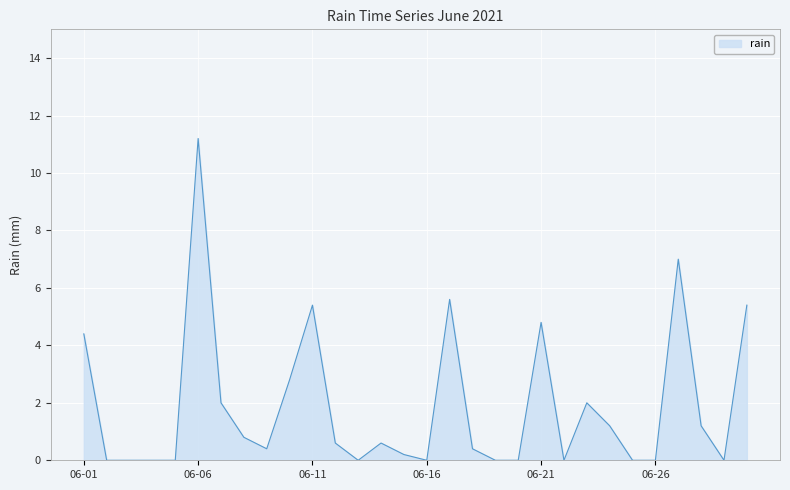

What is the maximum value shown in the chart?

11.2